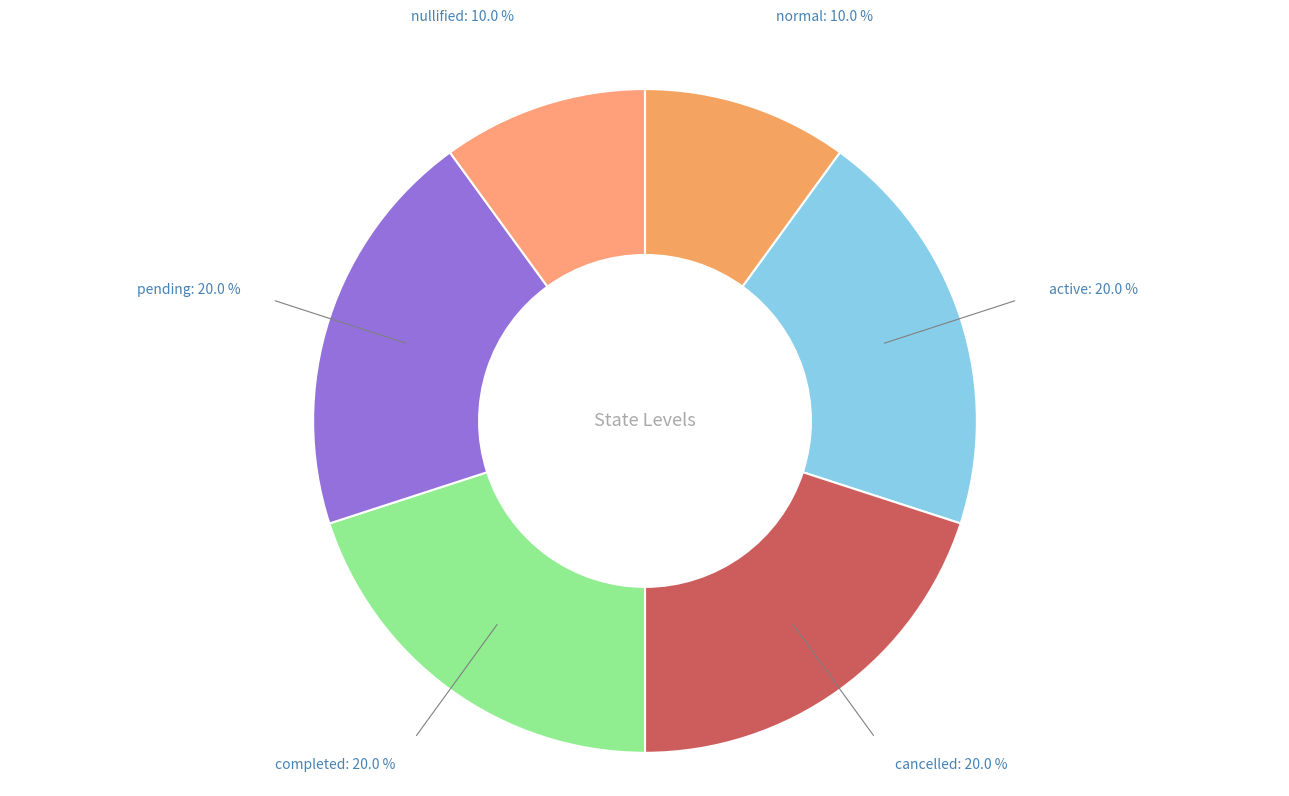

What is the smallest slice in the pie chart?

normal